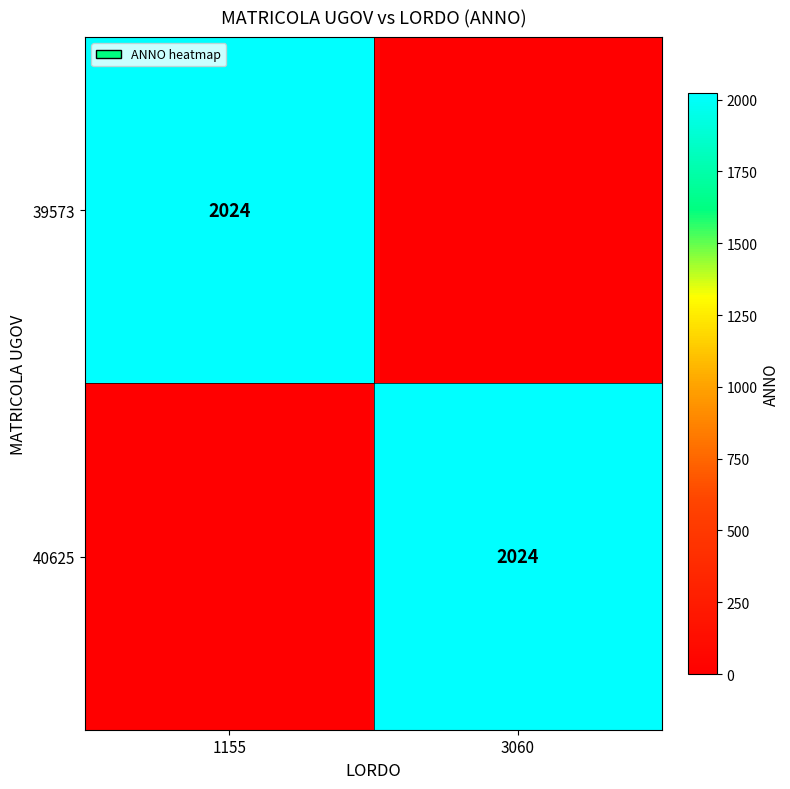

Is it true that 40625 equals 2973 at 3060?

False